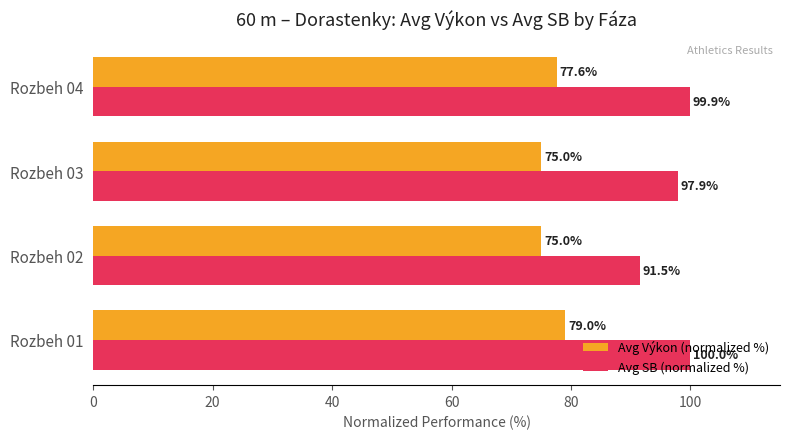

The Avg SB (normalized %) series shows 97.9 at Rozbeh 03. True or false?

True